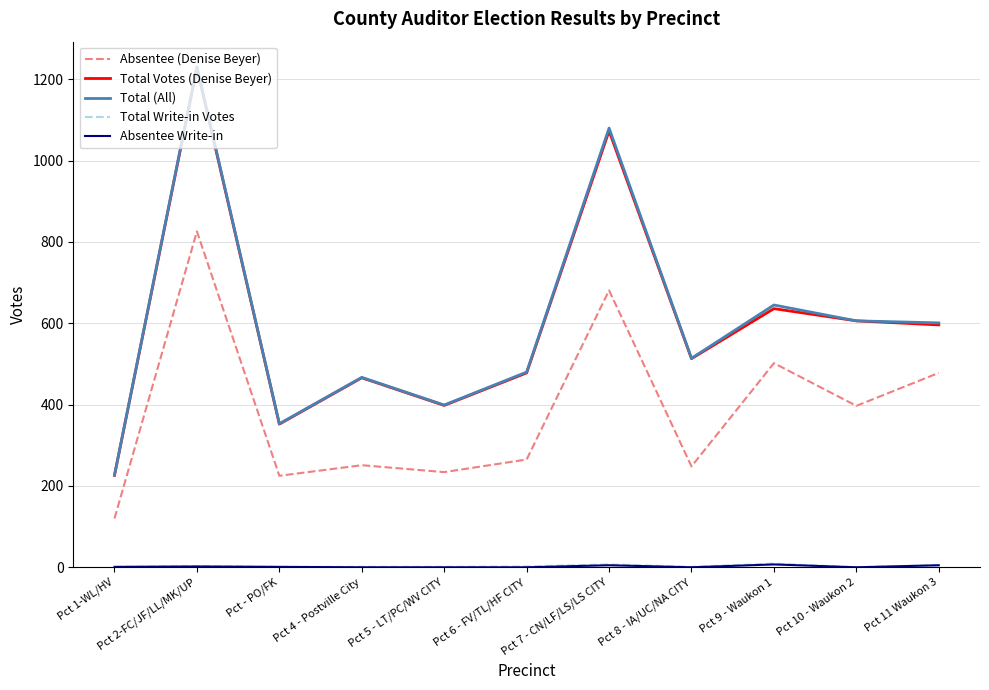

True or false: Total (All) and Absentee (Denise Beyer) intersect in this chart.

False